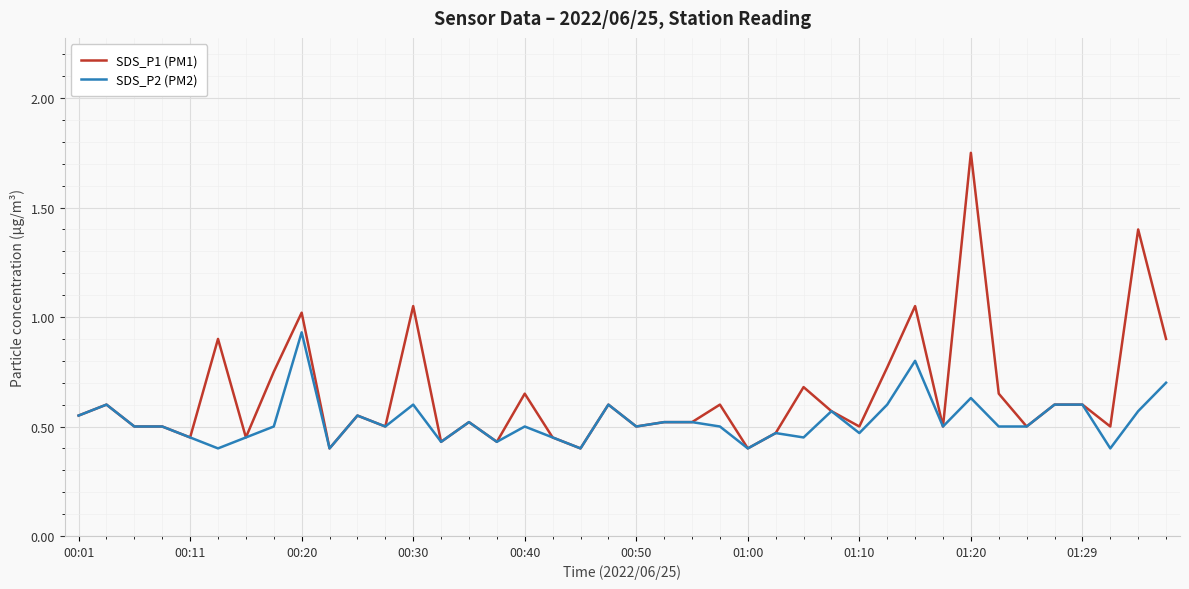

What are all the series names shown in the legend?

SDS_P1 (PM1), SDS_P2 (PM2)